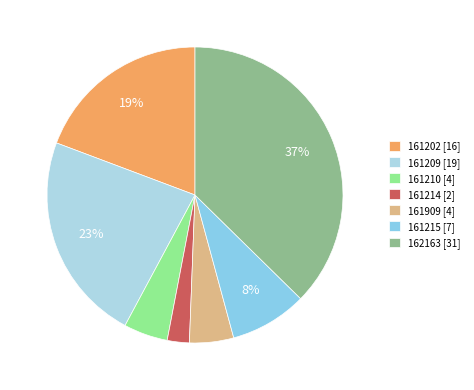

To the nearest percent, what is the difference between the largest and smallest slice percentages?

35%